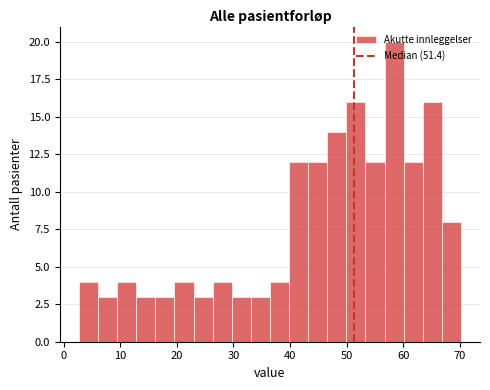

Read against the x-axis, roughly where is the centre of the tallest bar?

58